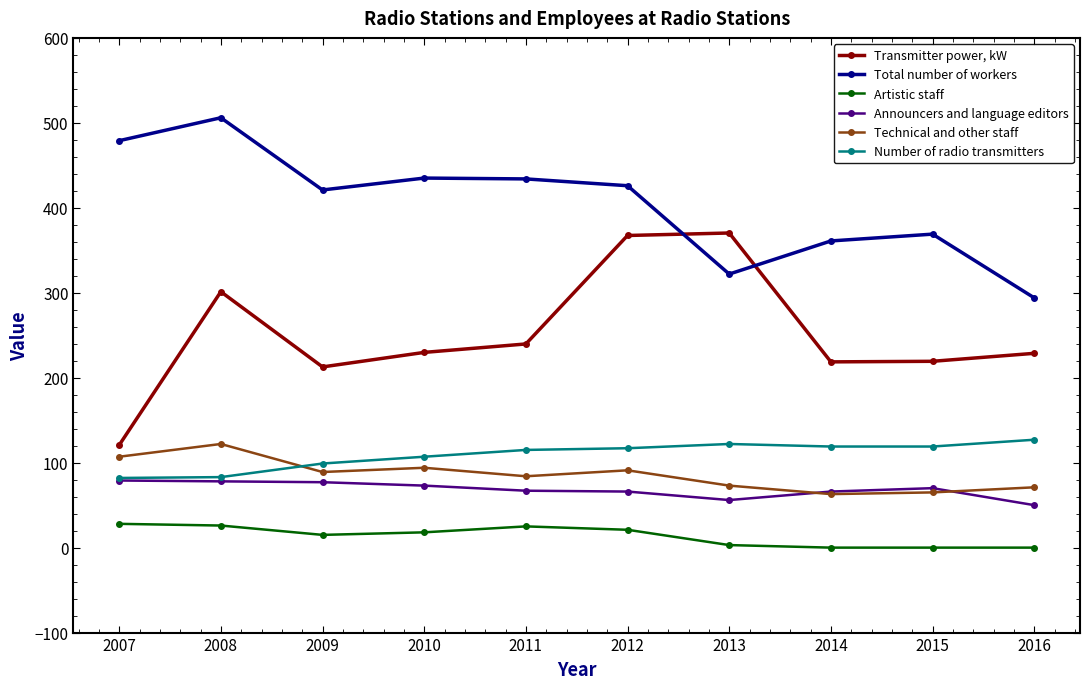

What is the sum of all Technical and other staff values?

859.0